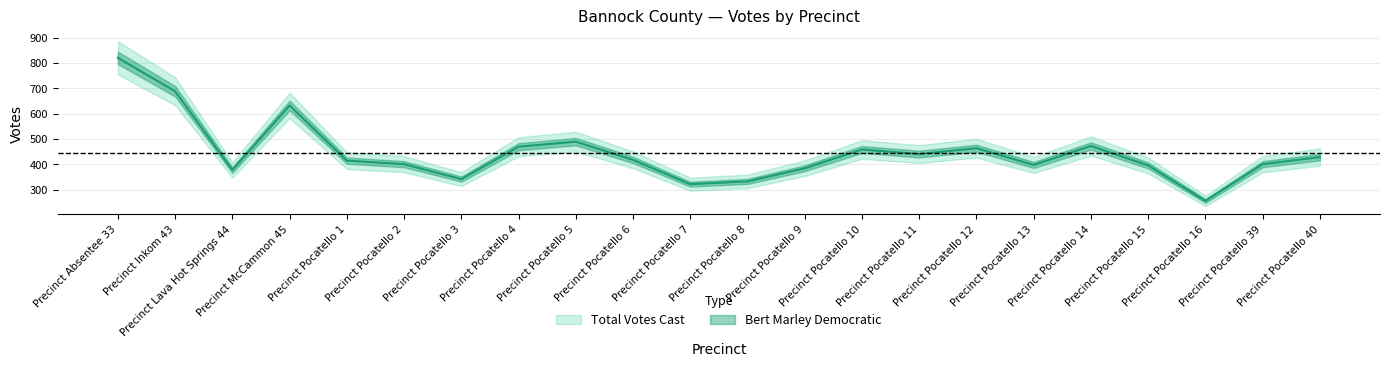

Where is the first local maximum?

Precinct McCammon 45